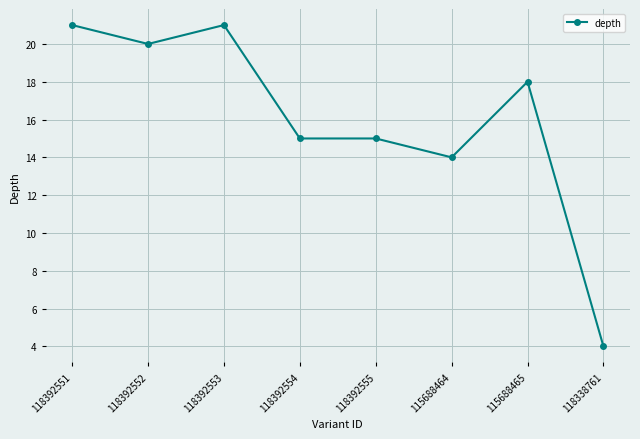

What is the difference between the values at 115688464 and 118392553?

7